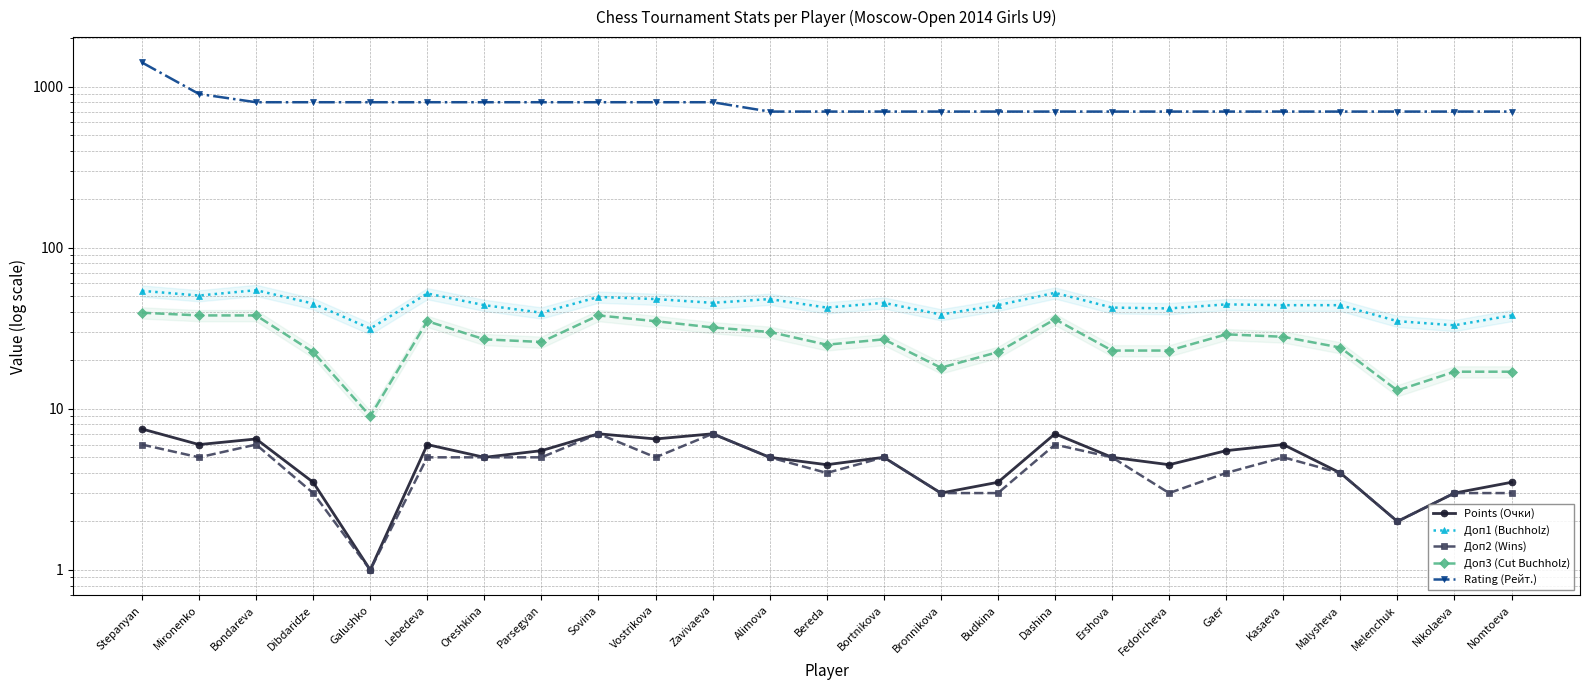

What is the difference between the second highest and second lowest values in the Rating (Рейт.) series?

200.0